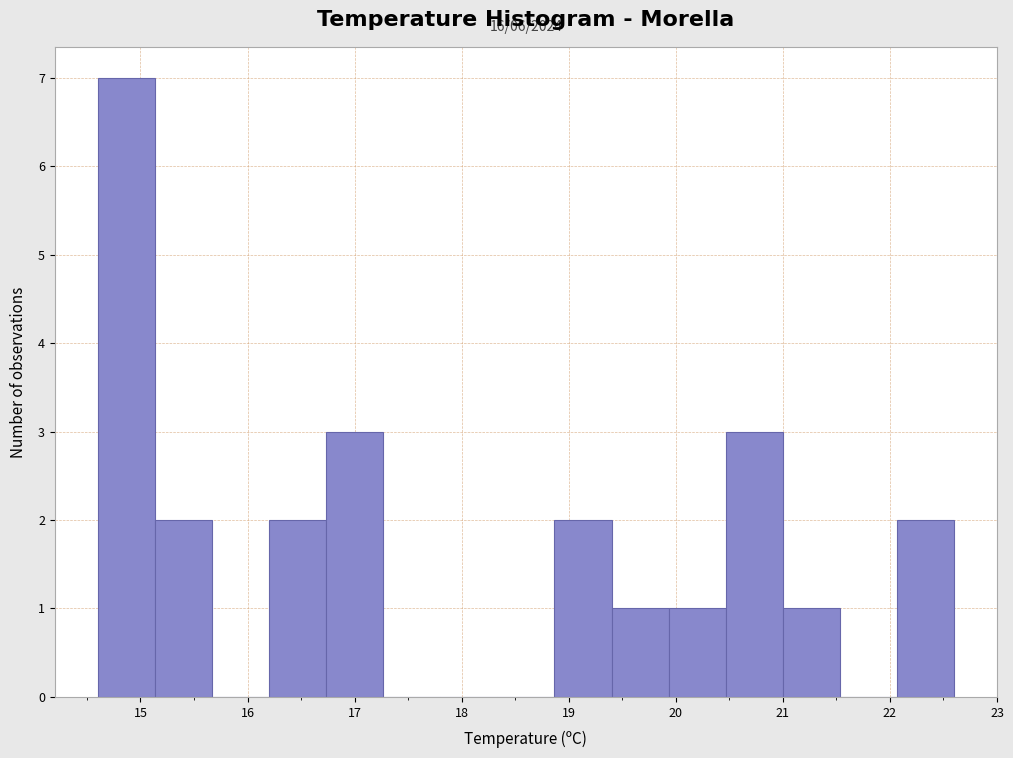

Which range on the x-axis has the tallest bar?

14.6 to 15.1